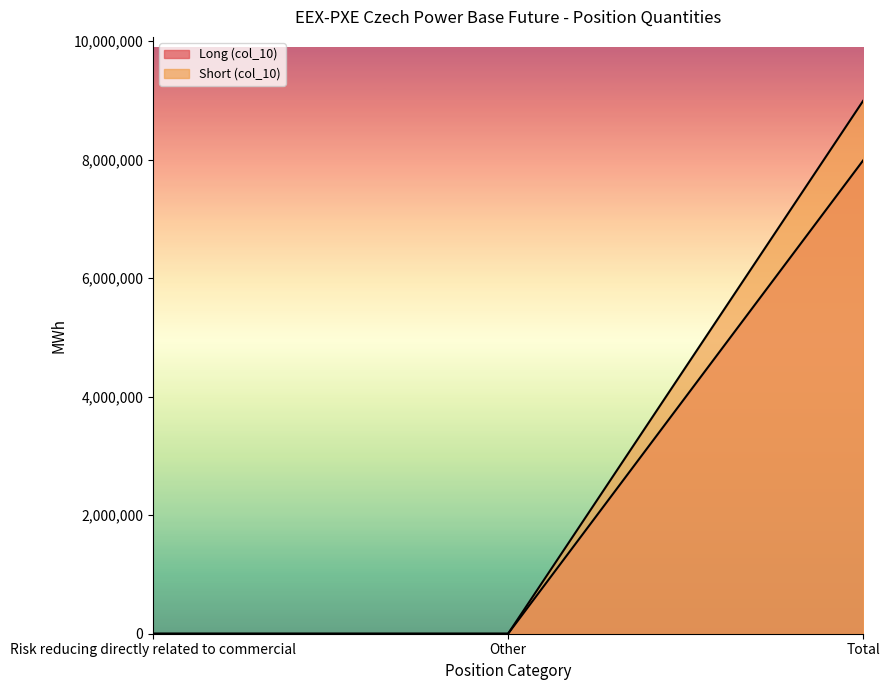

The value of Long (col_10) at Other is 0. True or false?

True